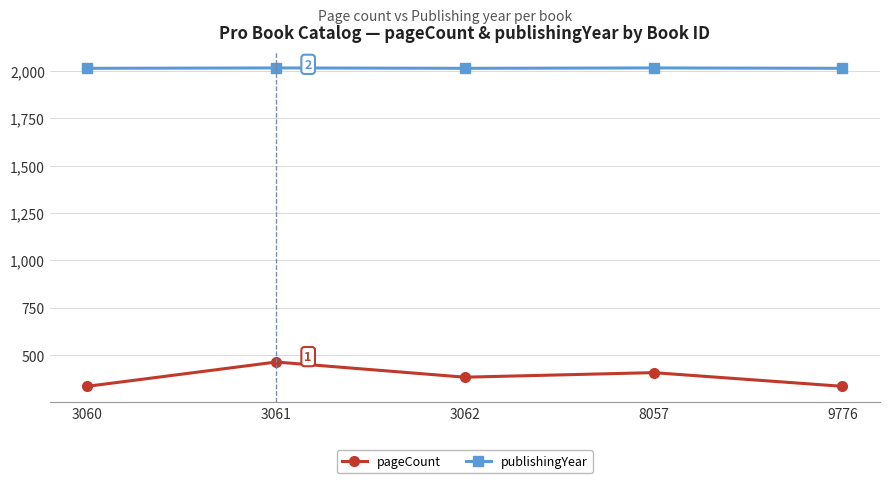

What is the average value of the publishingYear series?

2014